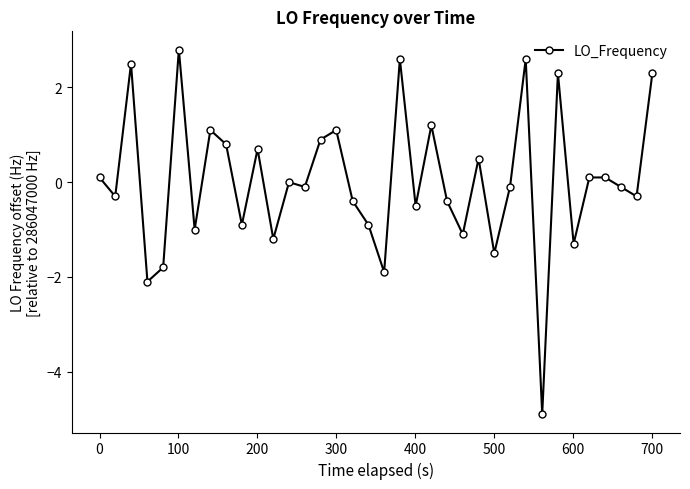

What is the smallest value displayed?

-4.9